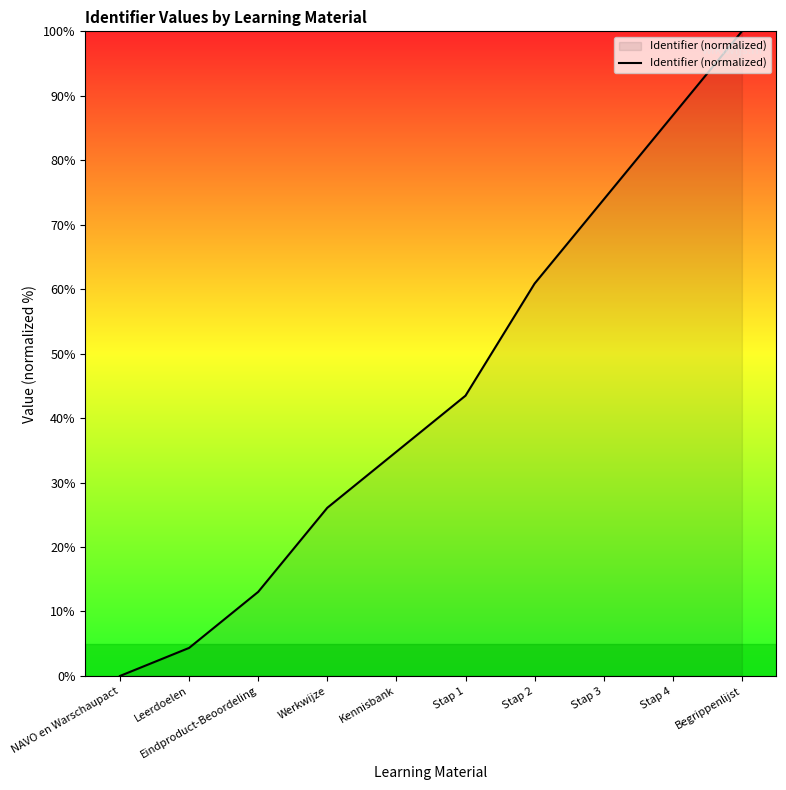

Reading right to left, list all the values displayed in this chart.

100.0	87.0	73.9	60.9	43.5	34.8	26.1	13.0	4.3	0.0